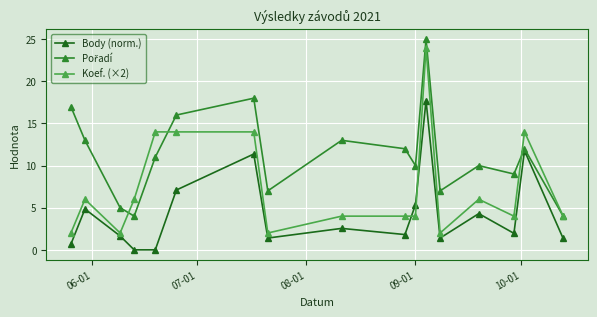

True or false: Koef. (×2) and Body (norm.) cross at least once.

True